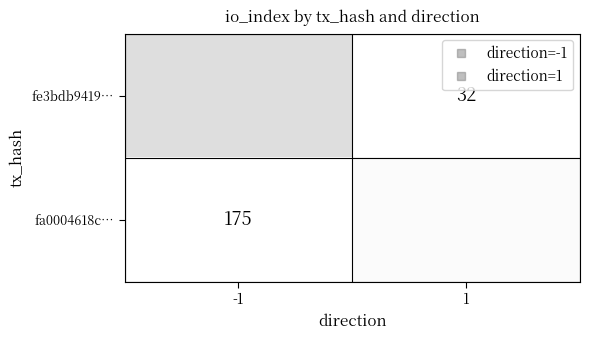

What is the minimum value shown in the chart?

32.0